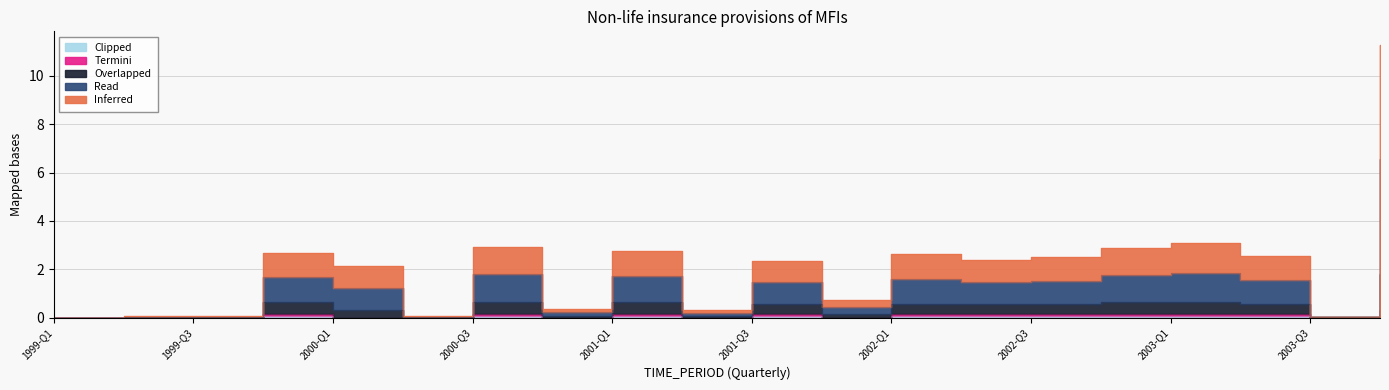

True or false: Clipped and Overlapped intersect in this chart.

False